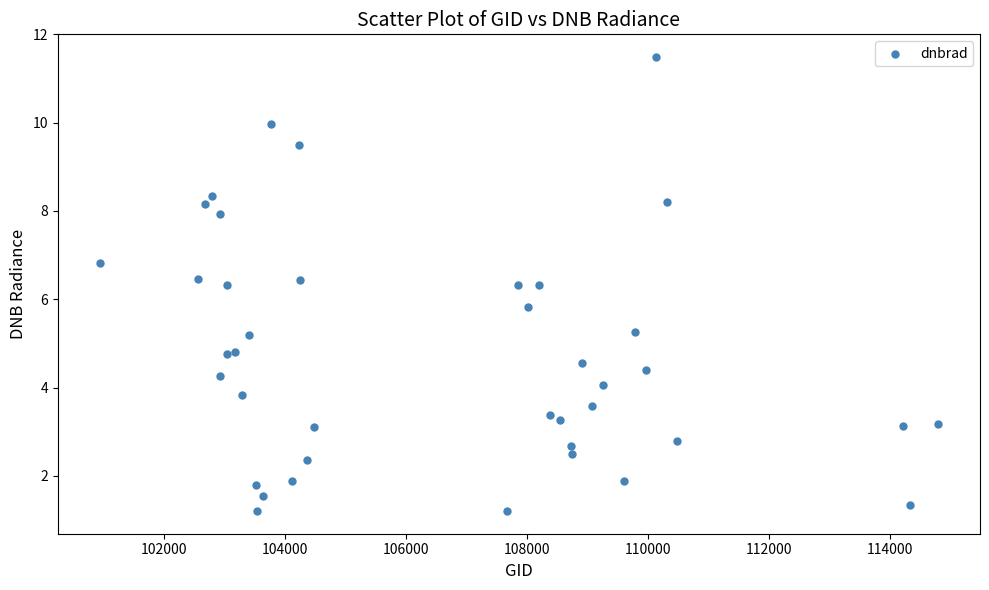

What Y value in the scatter plot is closest to 6?

5.8